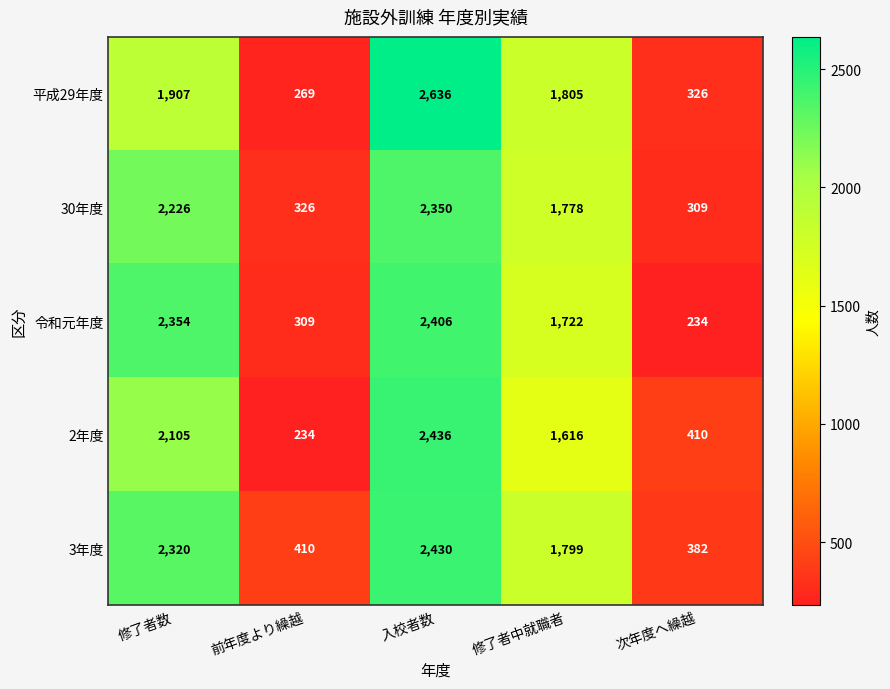

Which series has the largest total across all categories?

3年度